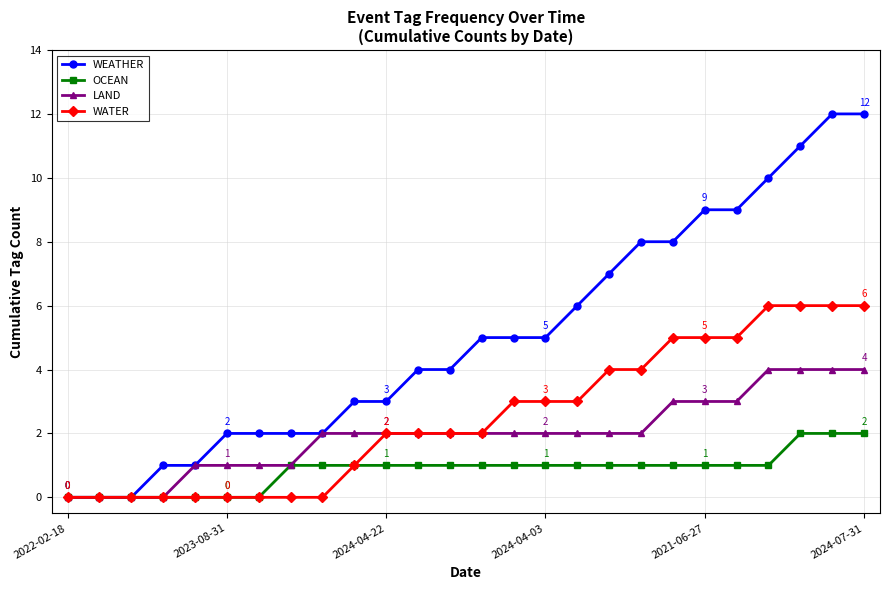

How many lines are shown in the chart?

4